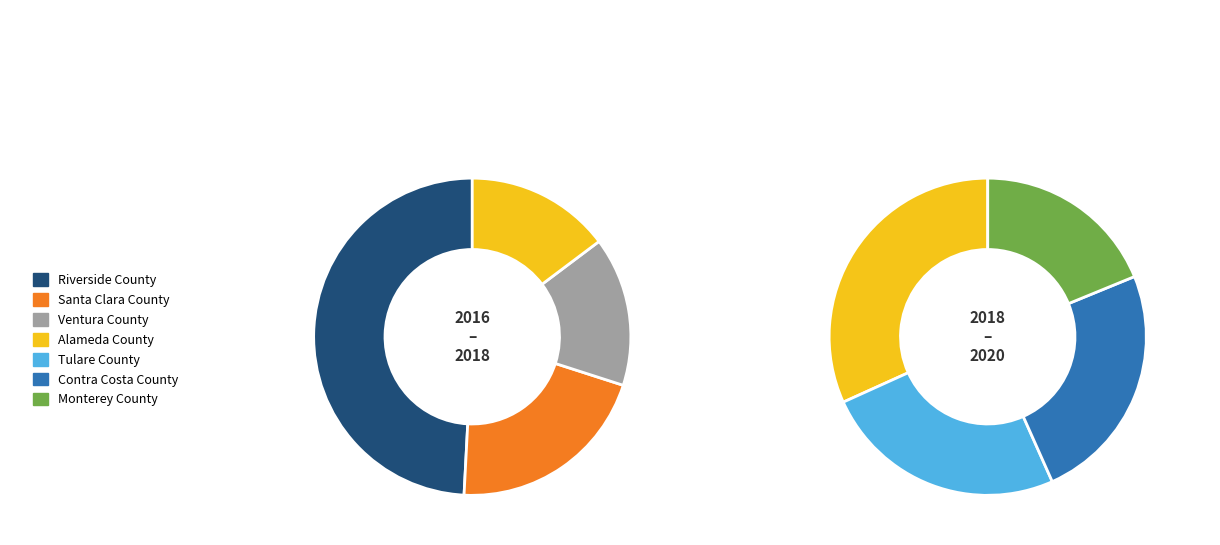

Is there any slice that represents more than half of the pie?

No